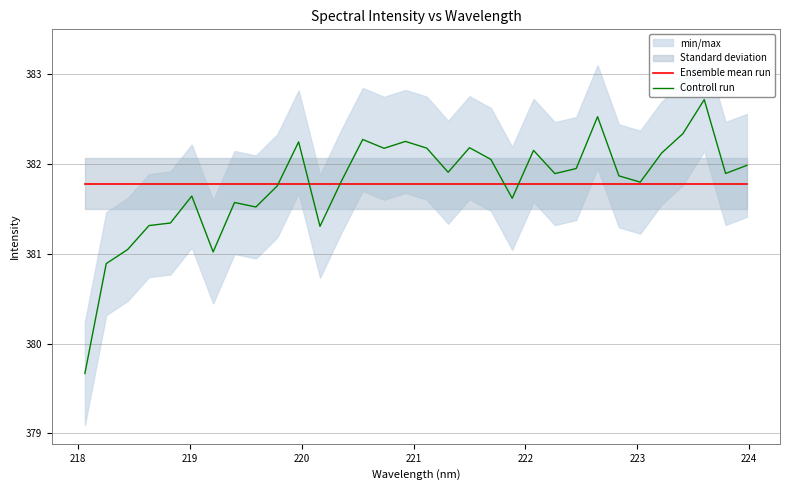

What is the maximum value for Controll run?

382.7